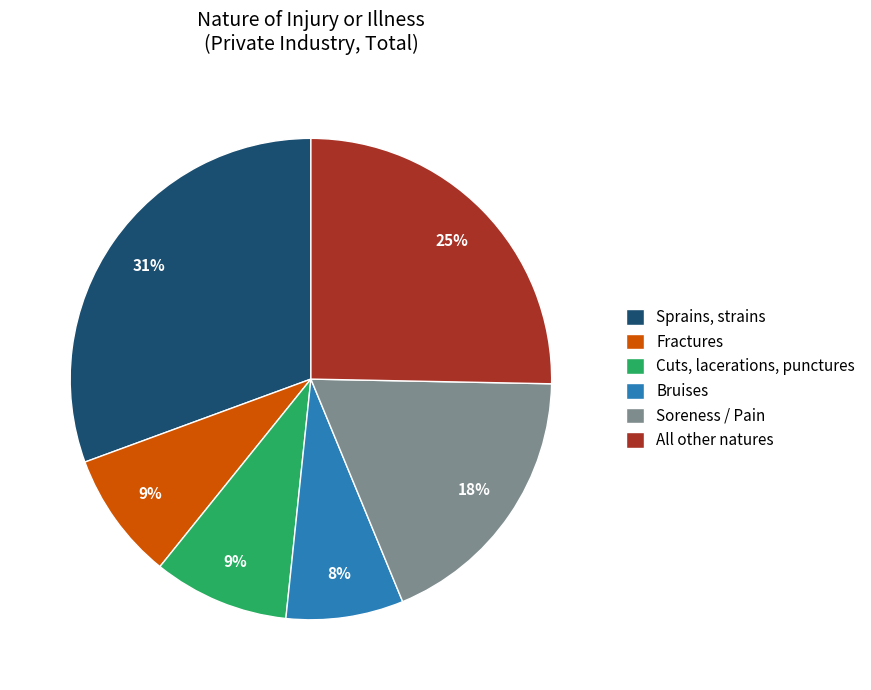

What percentage is the All other natures slice, to the nearest percent?

25%